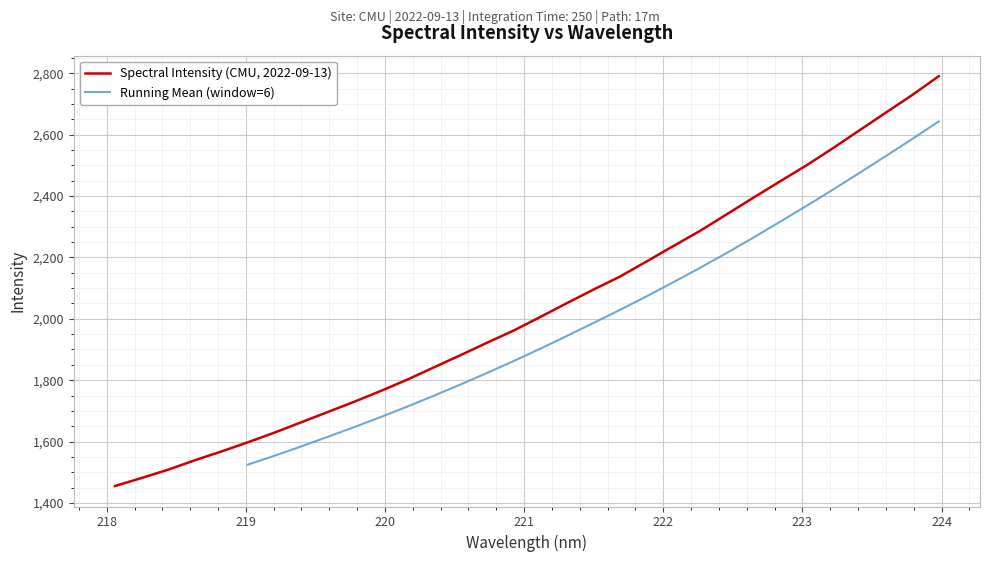

At which label is the value closest to 2122?

221.6902